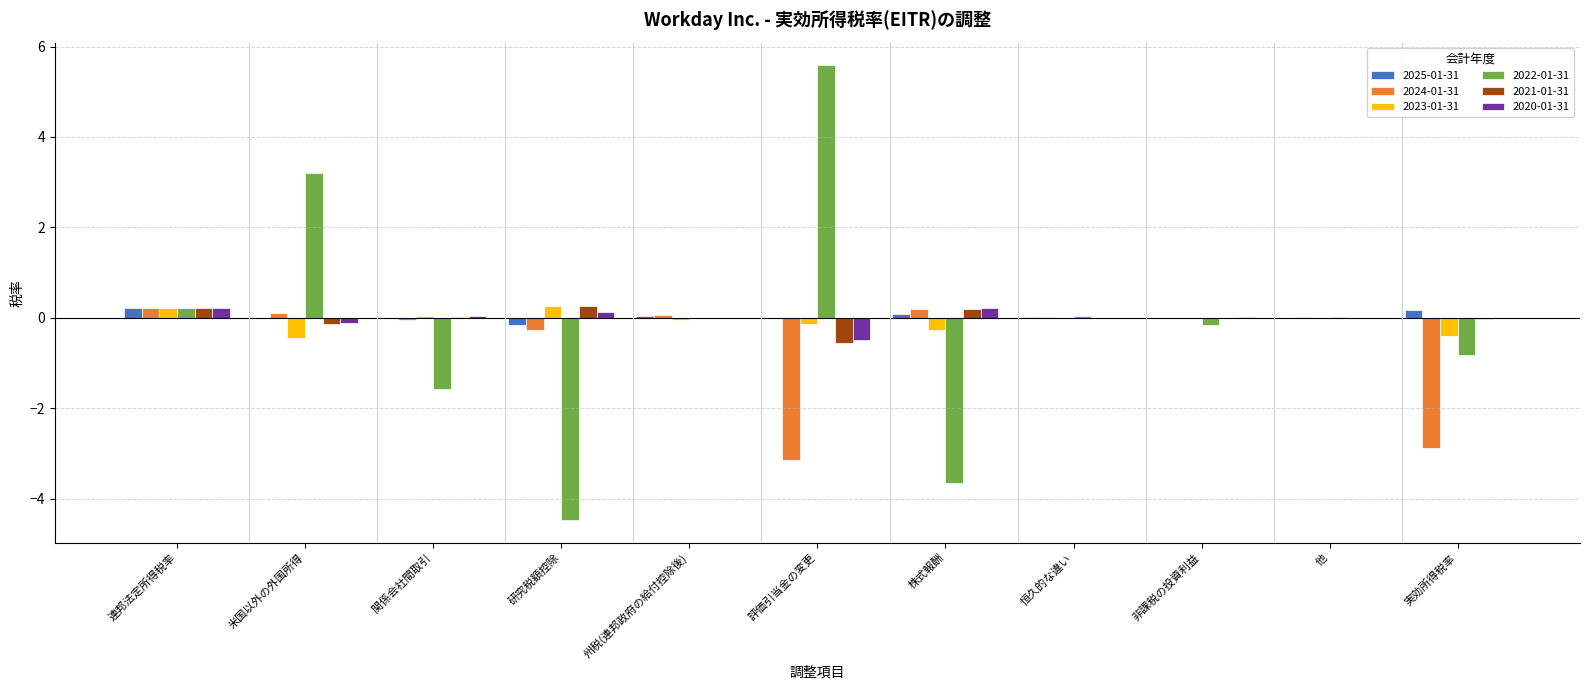

Is it true that 2022-01-31 equals -4.5 at 研究税額控除?

True